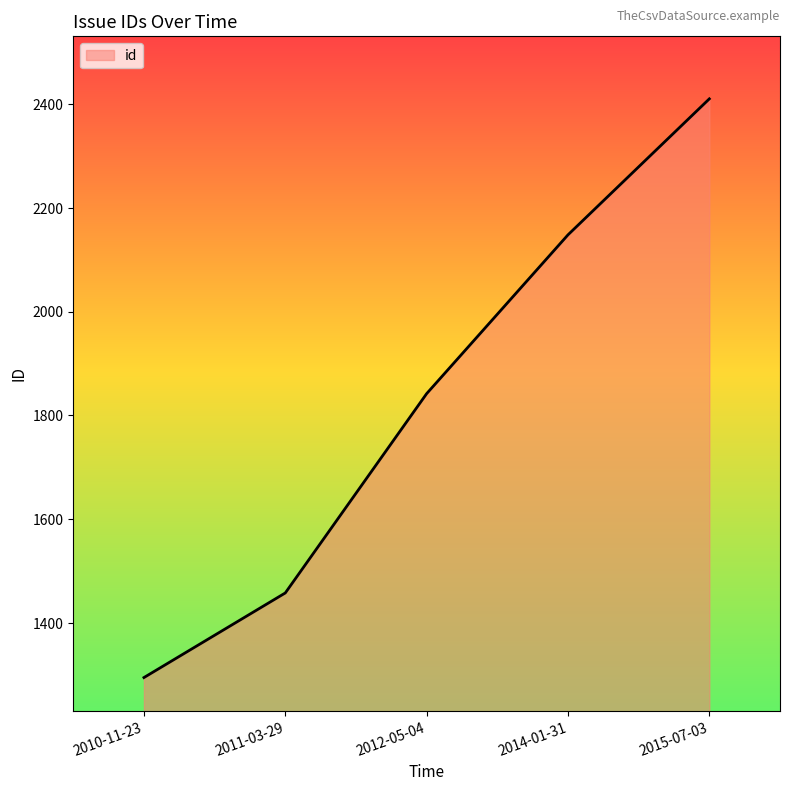

How many lines are shown in the chart?

1